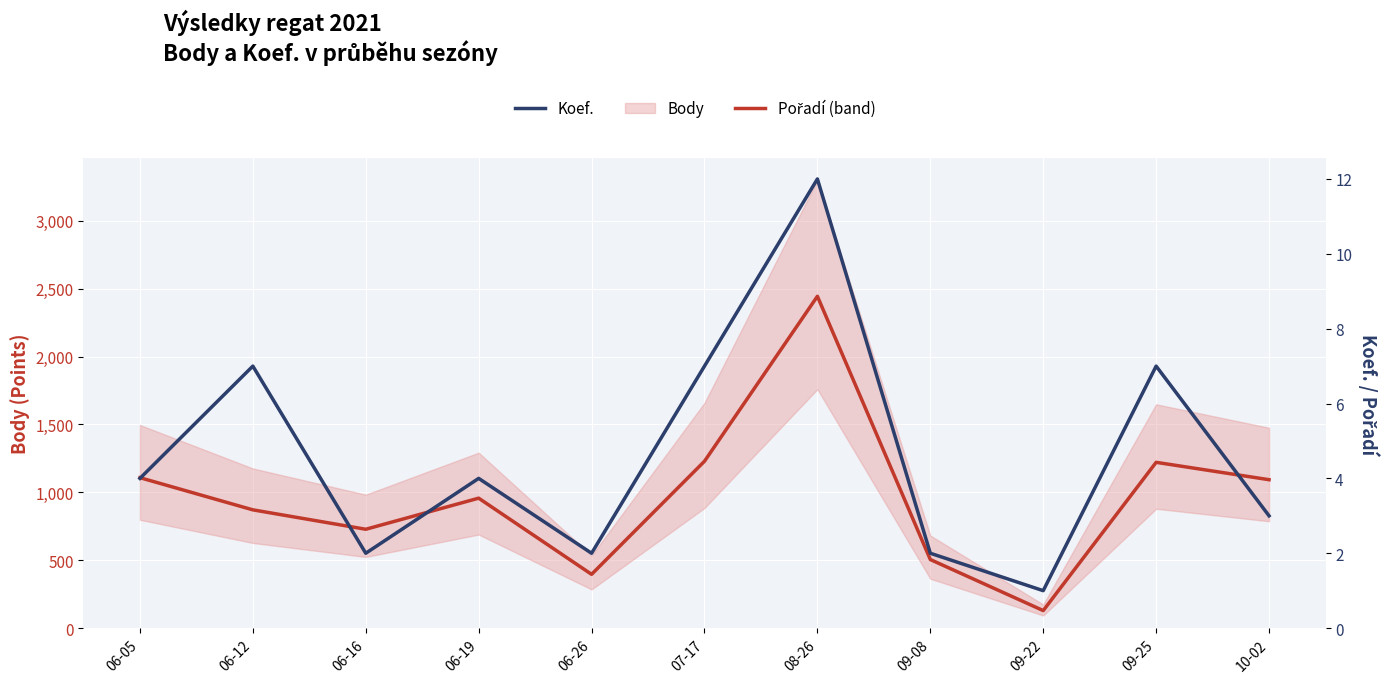

What is the label of the 8th point from the left?

09-08